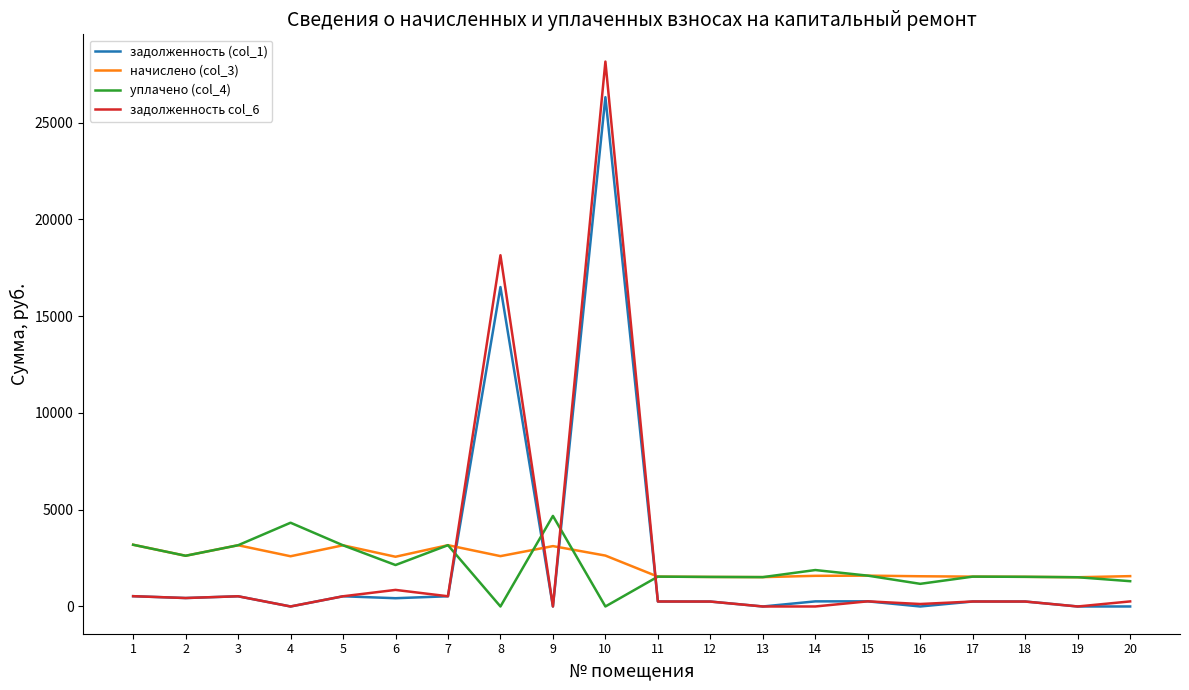

At which label does задолженность col_6 first exceed 261?

1